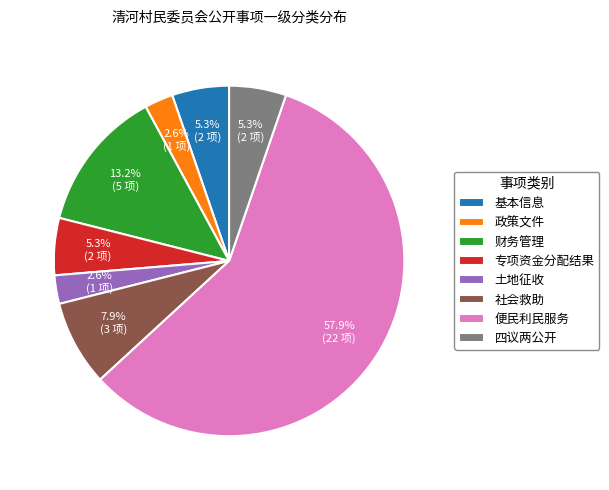

How many slices are in this pie chart?

8